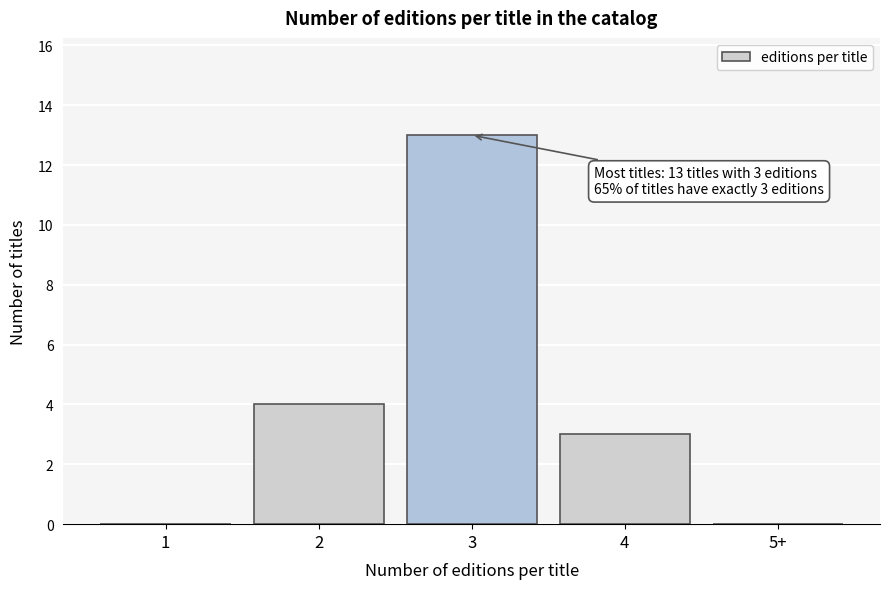

Reading left to right, transcribe all the data shown in this chart.

1=0	2=4	3=13	4=3	5+=0